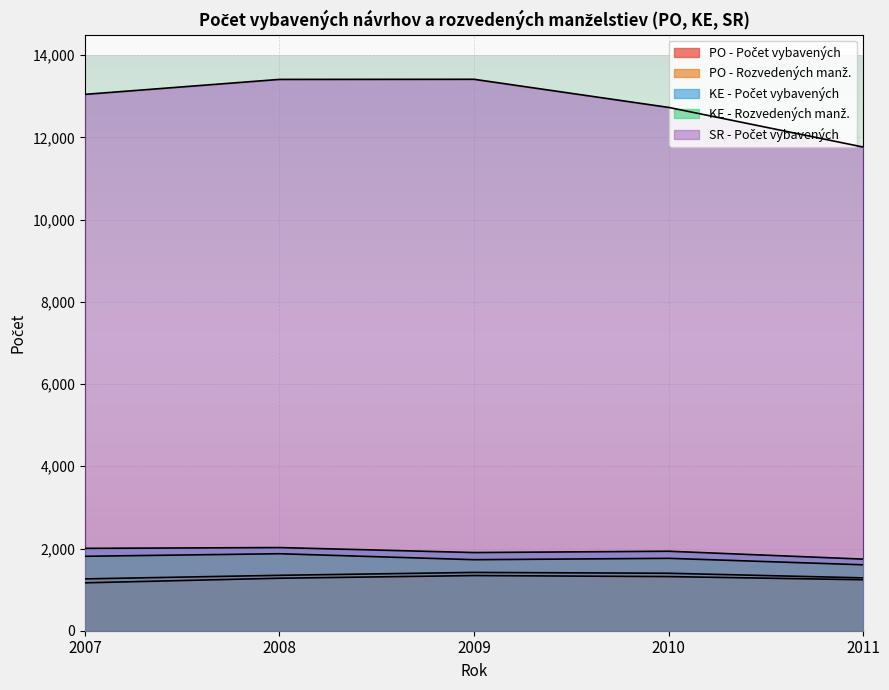

The value of PO - Rozvedených manž. at 2010 is 1317. True or false?

True